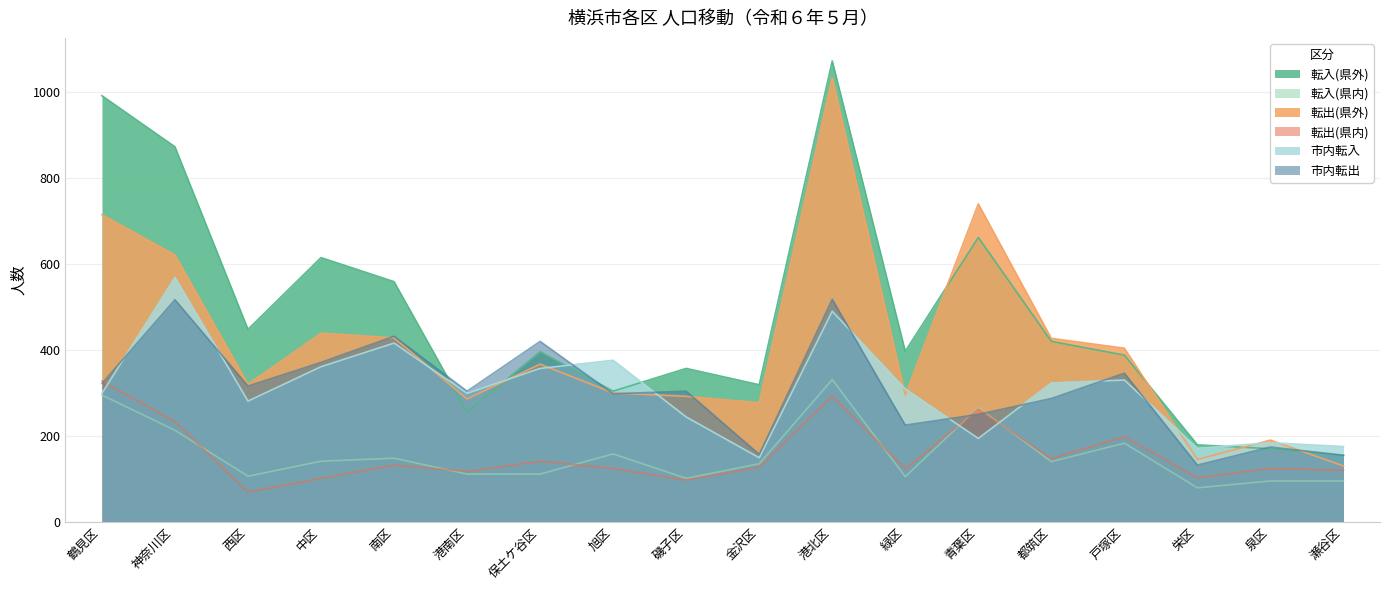

How many series are shown in this chart?

6